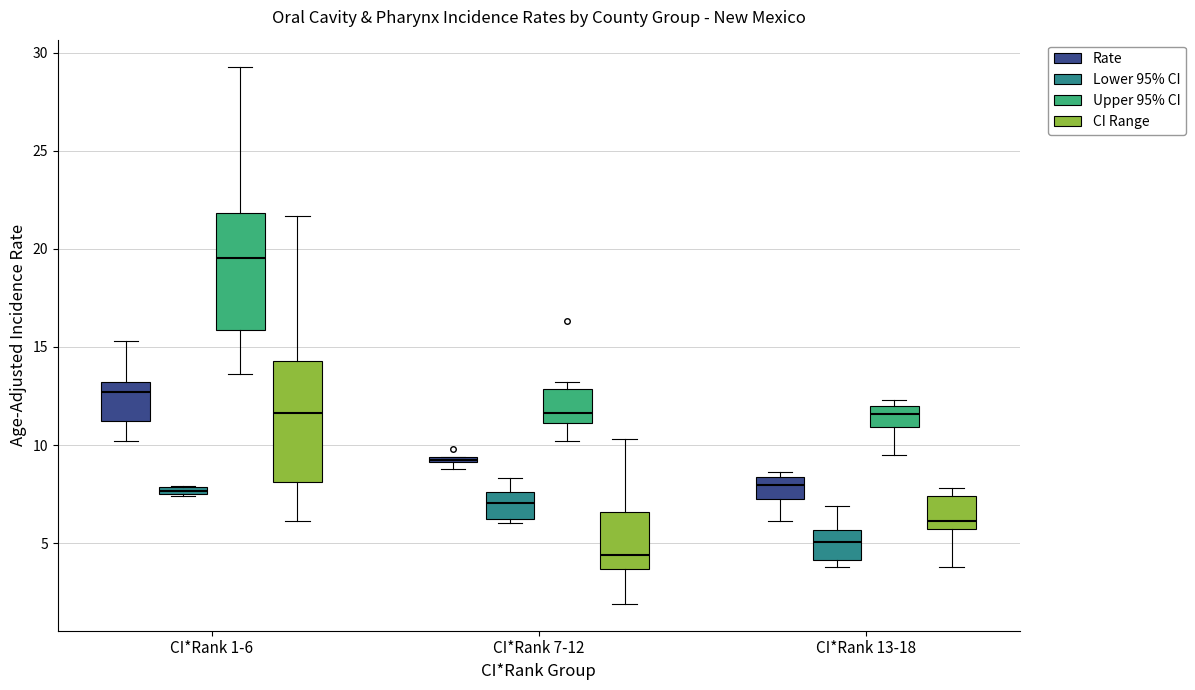

Which box has the lowest median line?

CI*Rank 7-12 (CI Range)